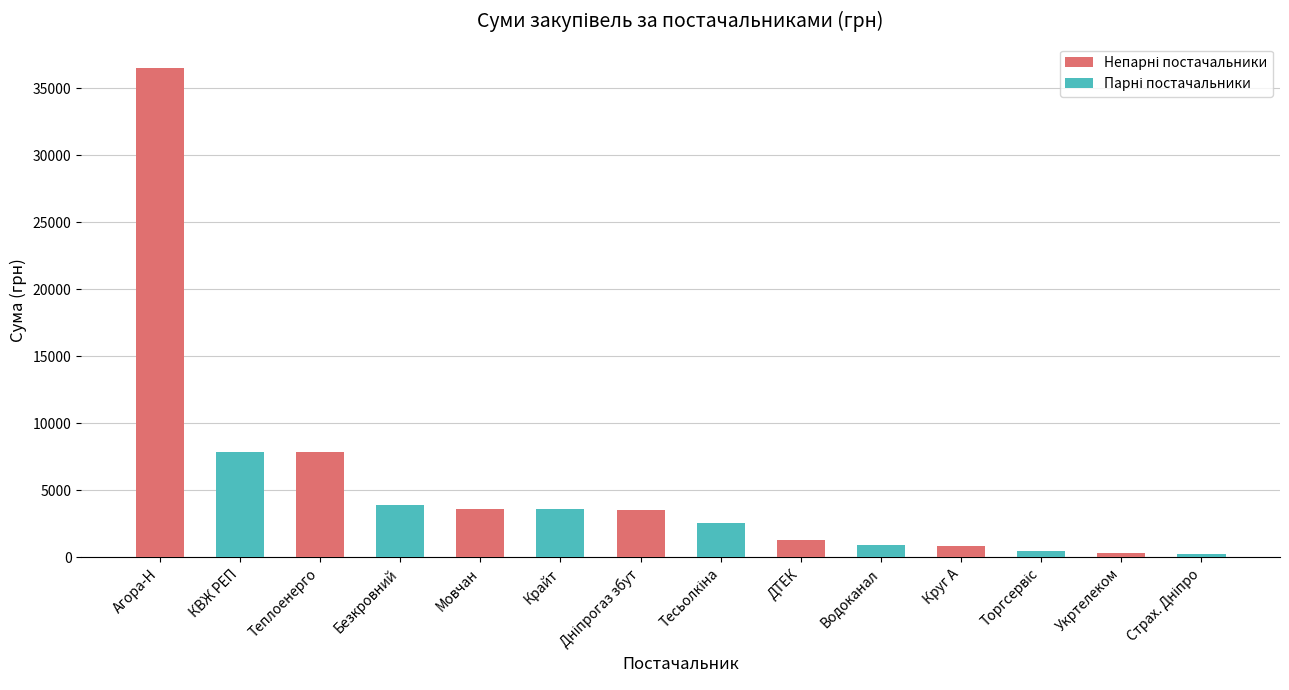

What position from the right is Укртелеком?

2